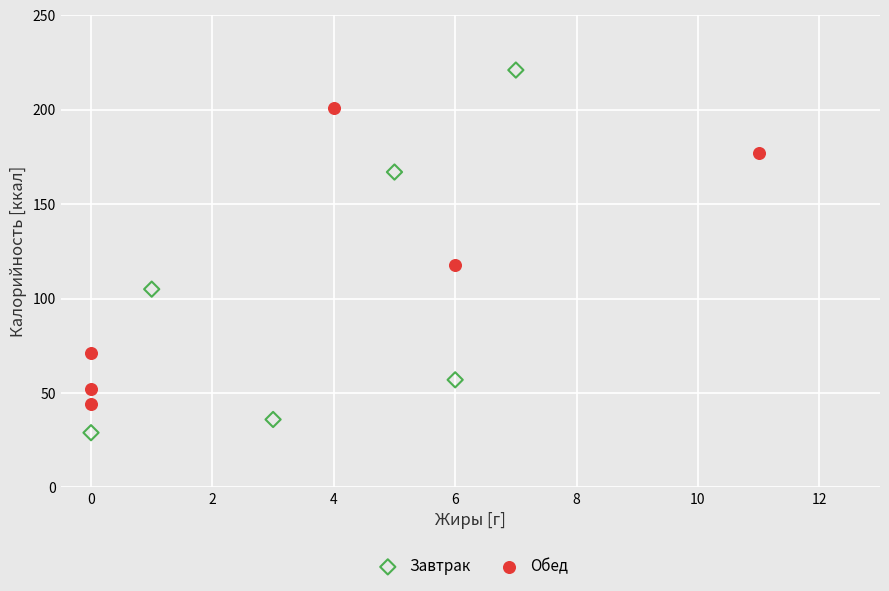

What are all the series names shown in the legend?

Завтрак, Обед